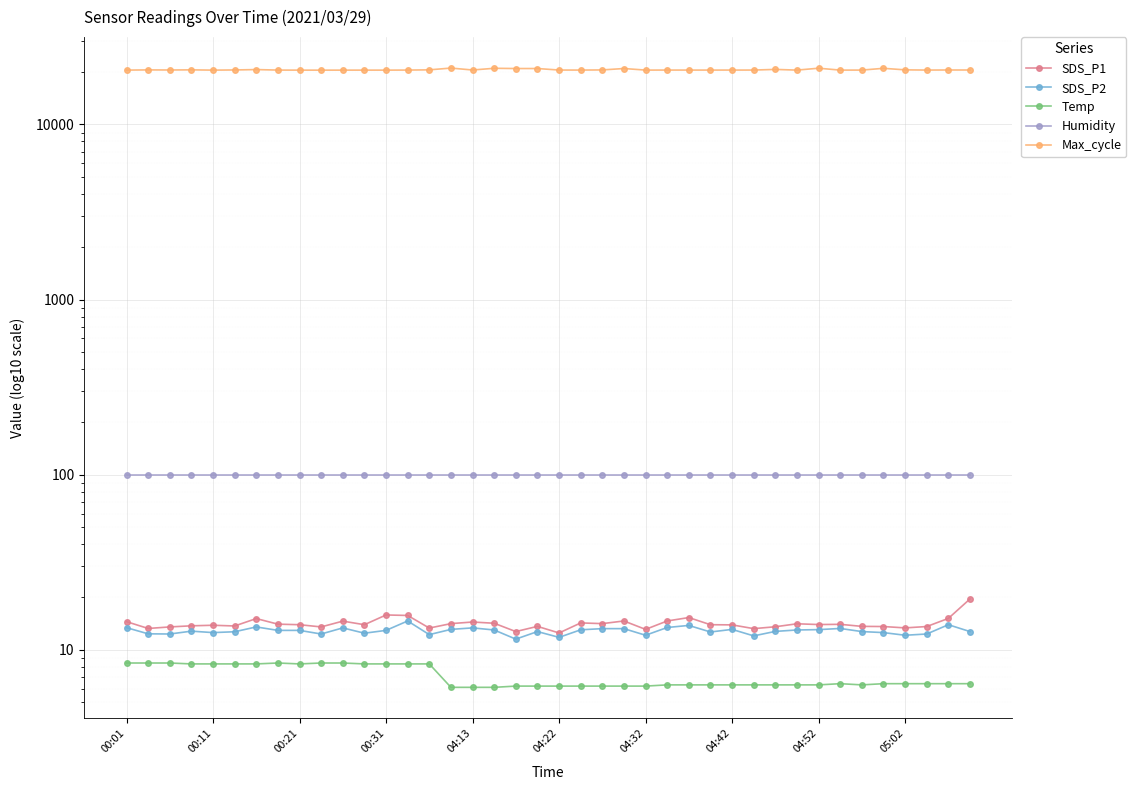

Which series has the largest range (max minus min)?

Max_cycle